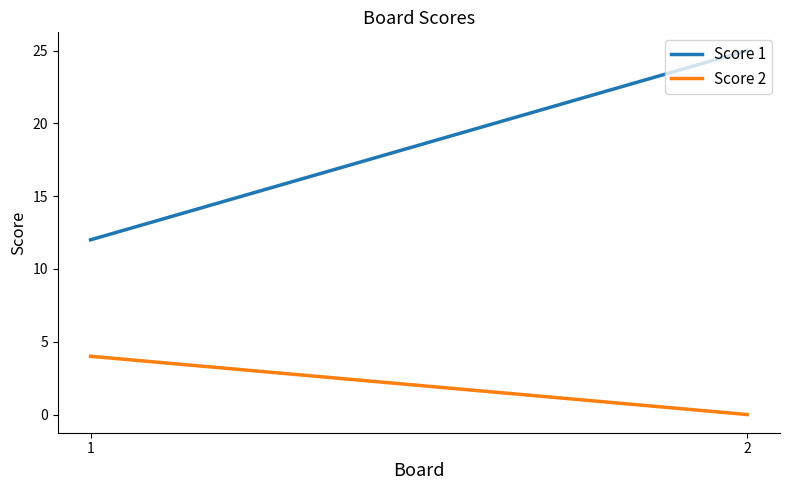

Does the chart have visible grid lines?

No